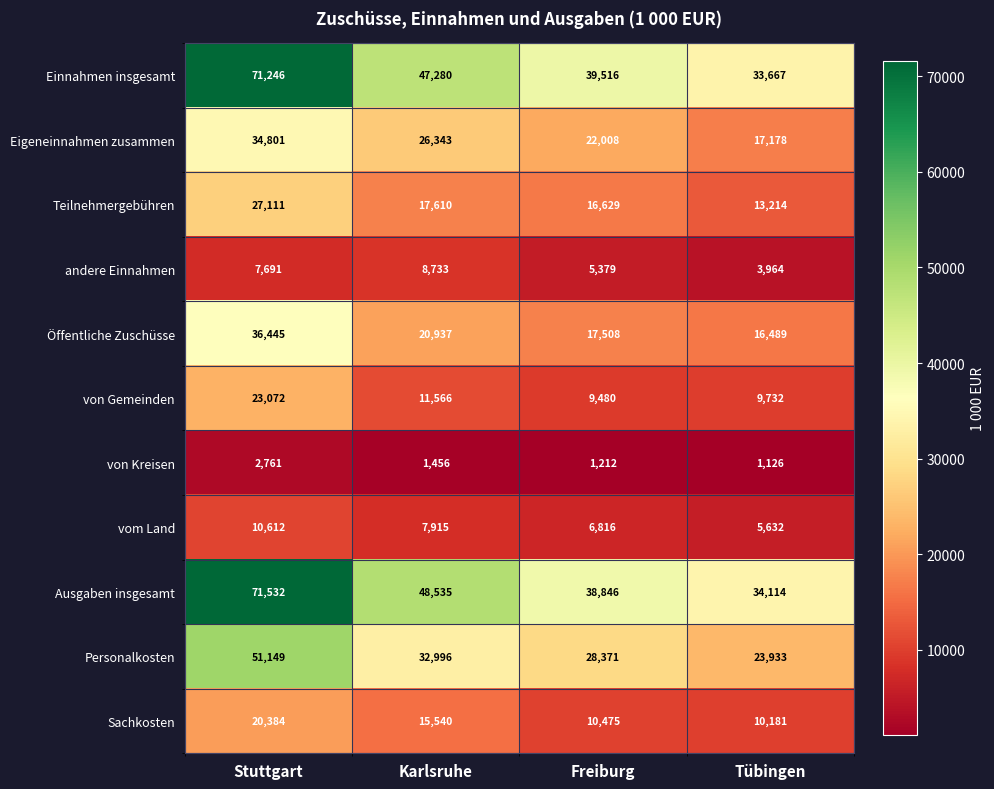

The value of Personalkosten at Tübingen is 23933. True or false?

True